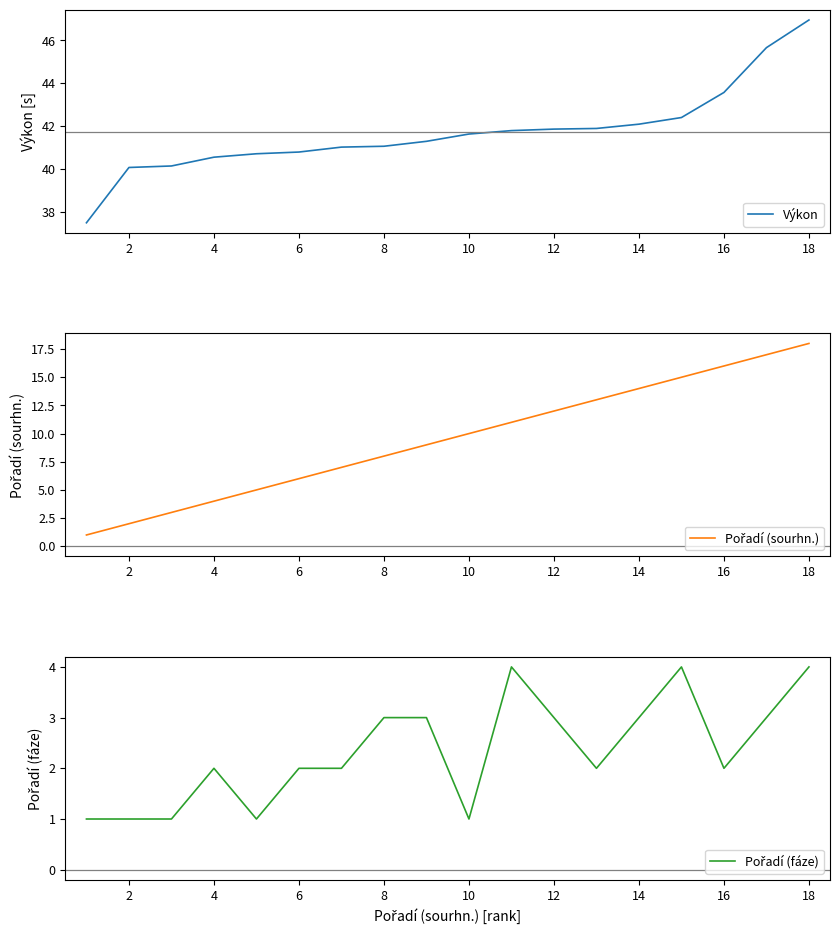

True or false: Pořadí (fáze) and Pořadí (sourhn.) cross at least once.

False